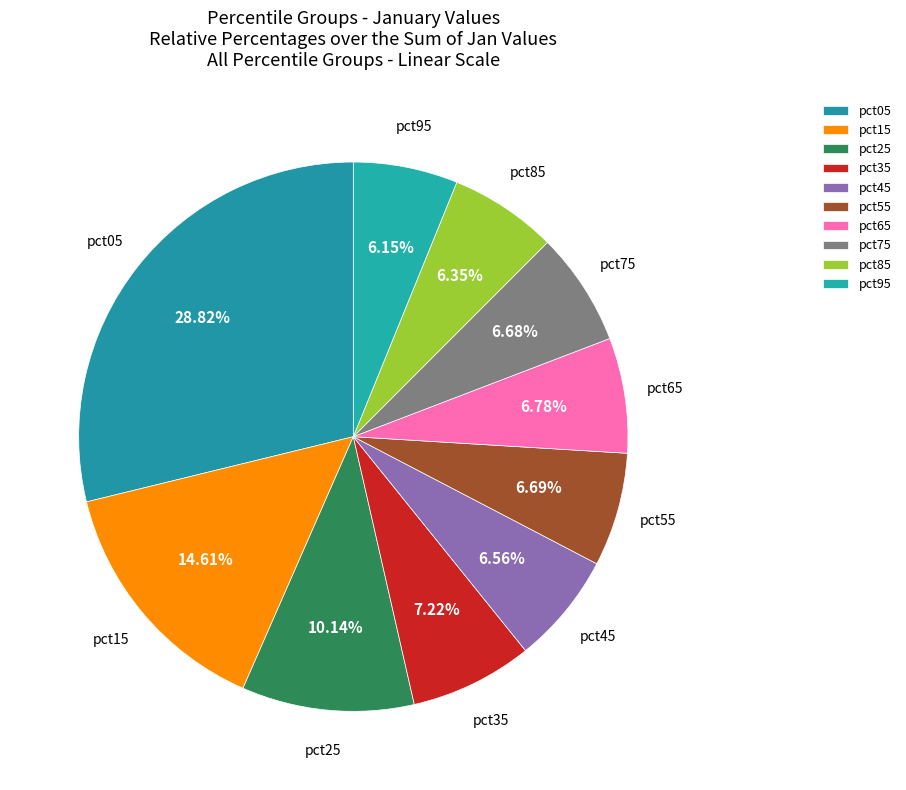

What percentage do pct85 and pct65 together represent?

13.1%